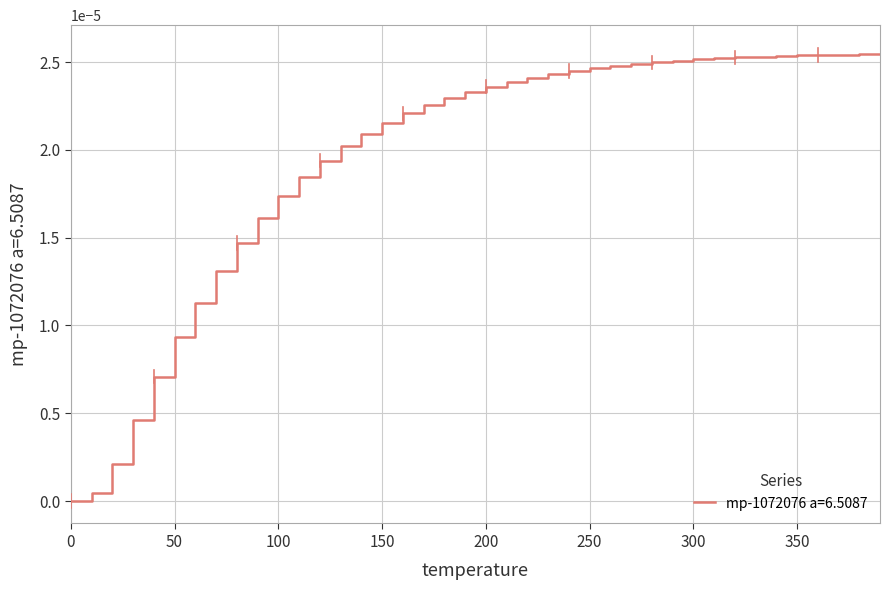

How many lines are shown in the chart?

1